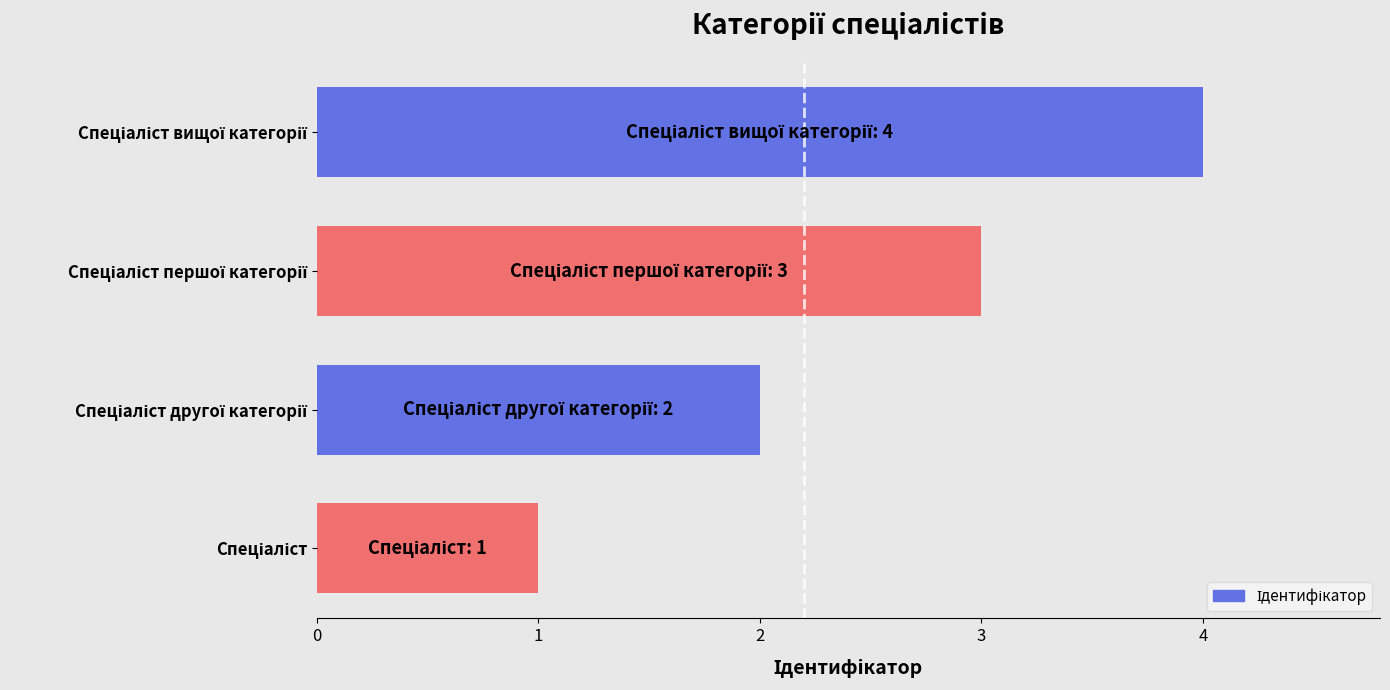

What is the maximum value shown in the chart?

4